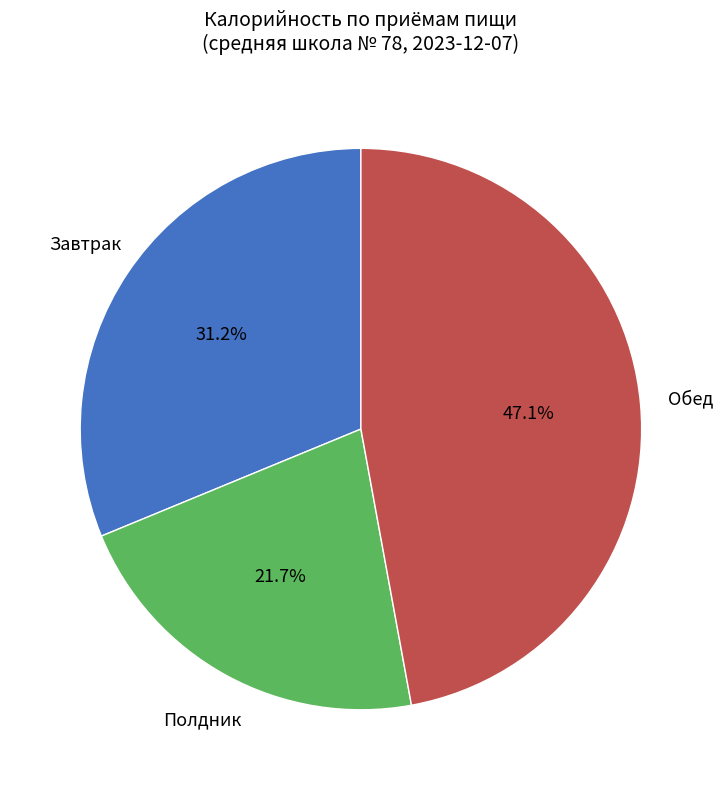

Rank the categories by value from highest to lowest.

Обед, Завтрак, Полдник